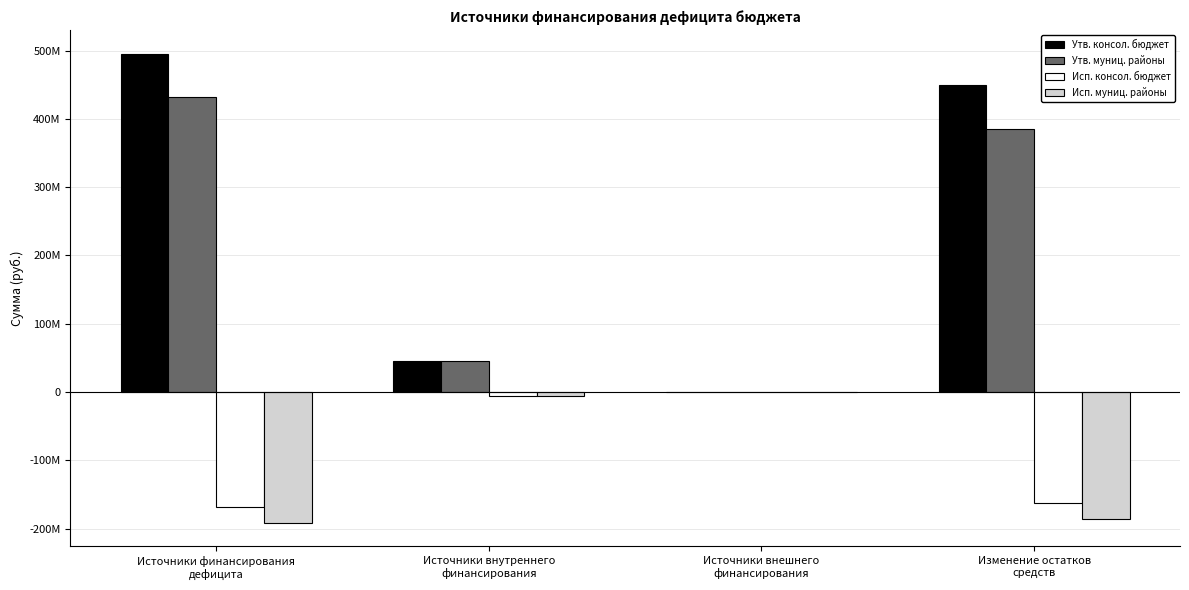

Where does the Утв. консол. бюджет series first go above 449671337?

Источники финансирования
дефицита